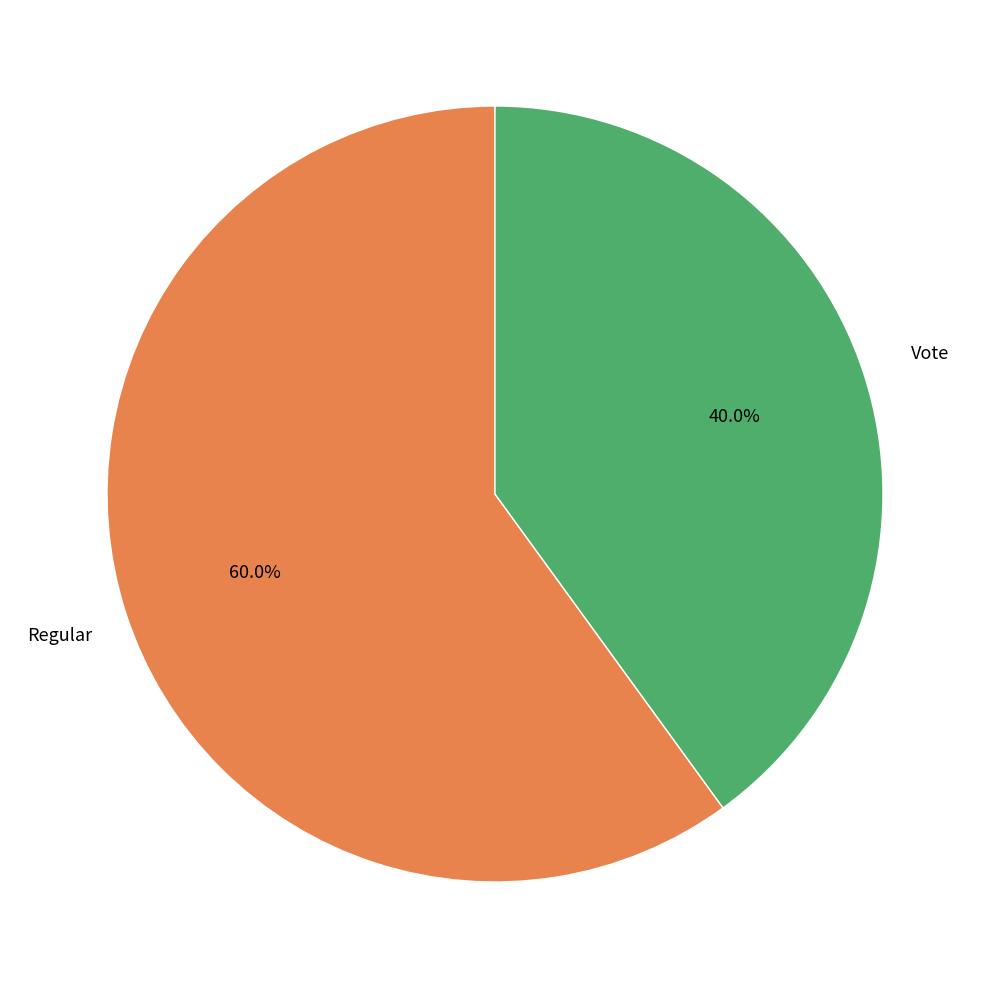

Is there any slice that represents more than half of the pie?

Yes